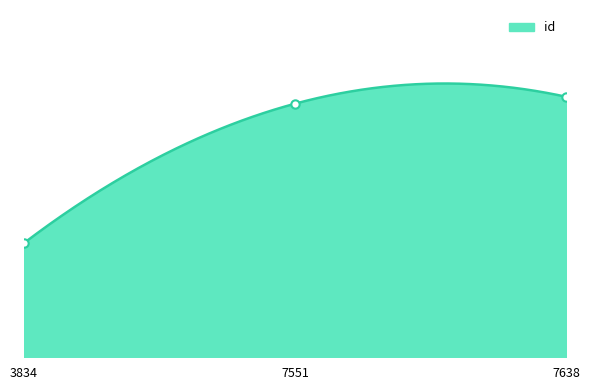

Which has a higher value, 3834 or 7638?

7638